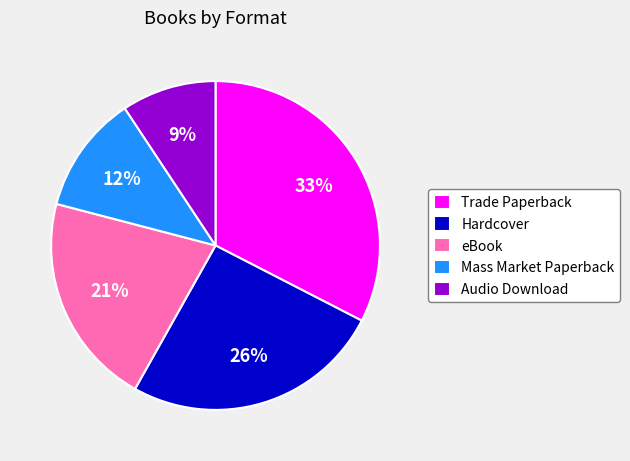

Does any single category account for the majority?

No